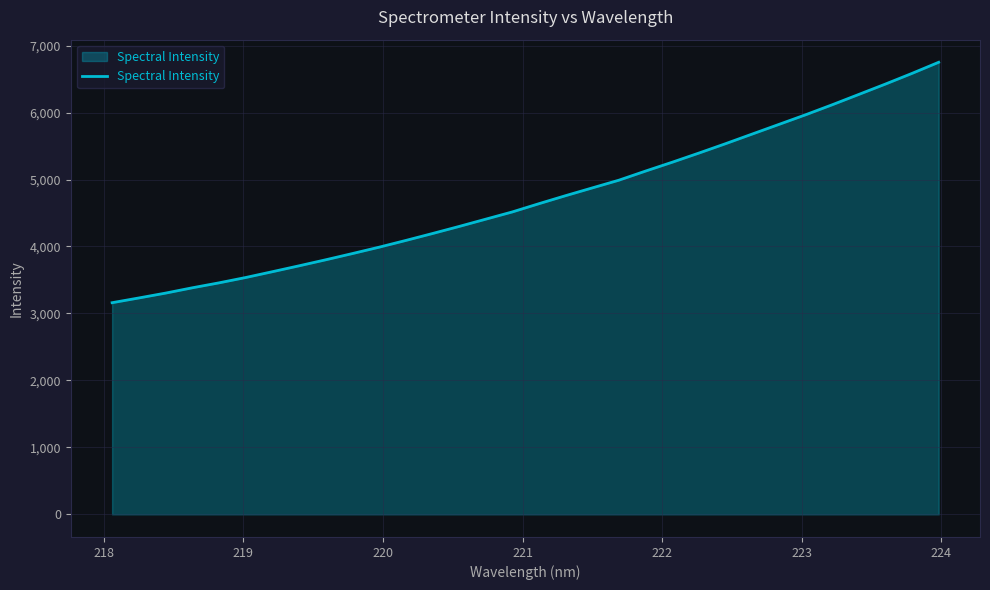

What is the smallest value displayed?

3160.5